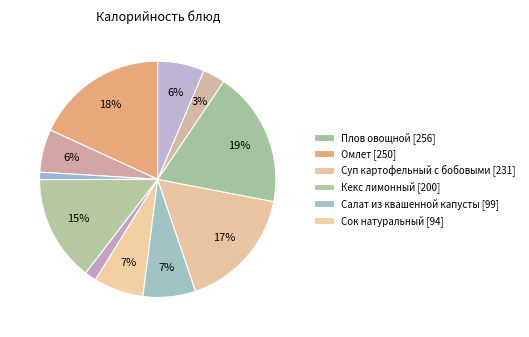

How many slices are in this pie chart?

11